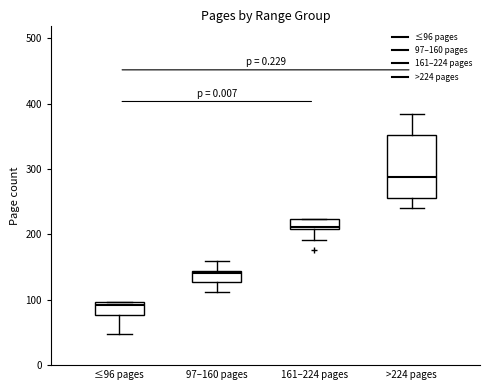

Where is the lower edge of the box for 97–160 pages on the y-axis? The values are not printed on the chart, so give them approximately, as read against the axis.

130